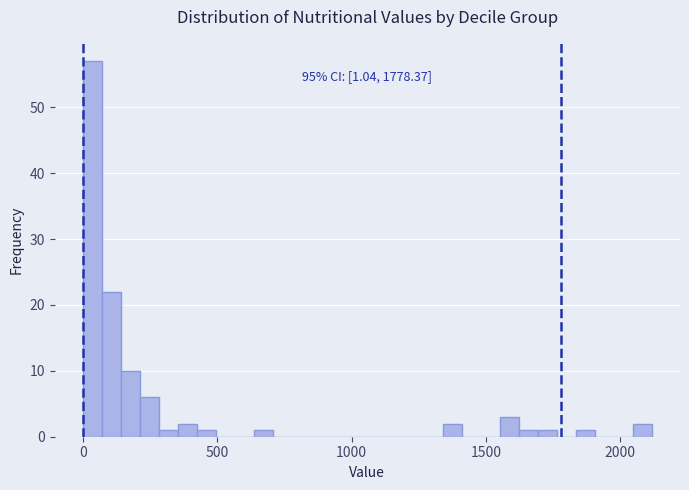

Read against the x-axis, roughly where is the centre of the tallest bar?

50